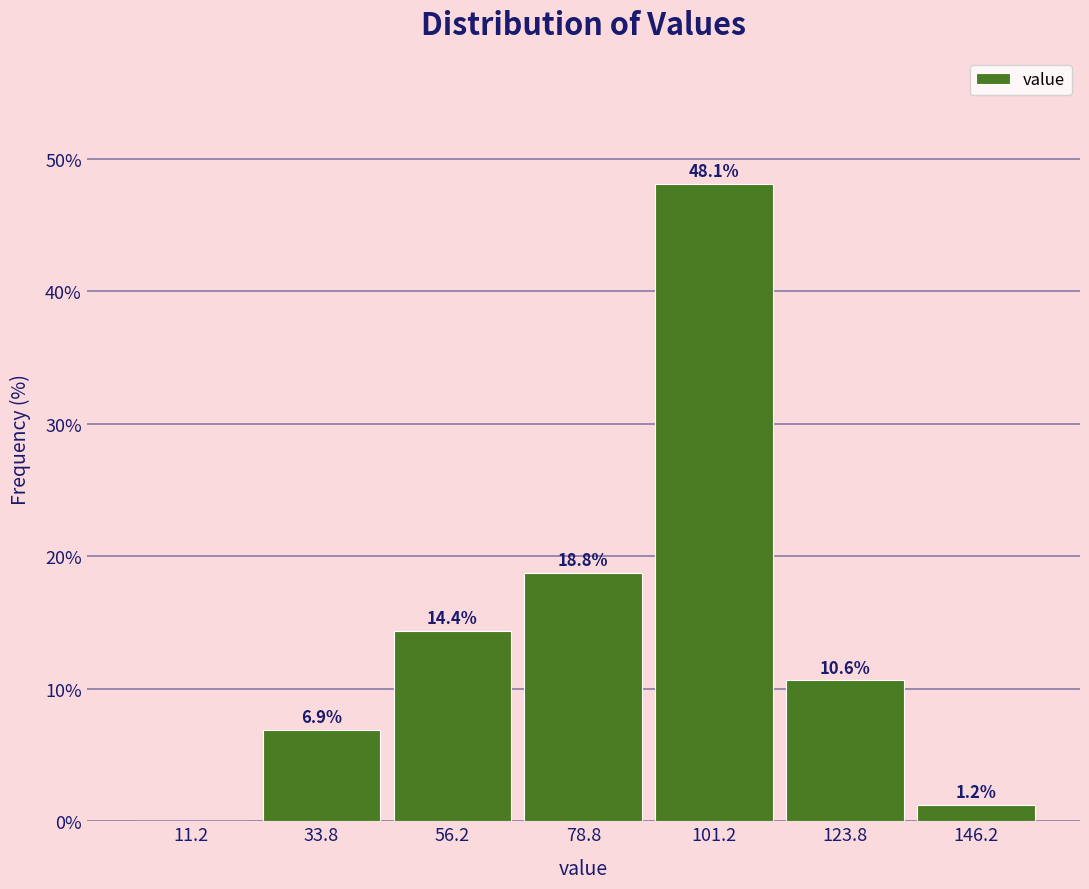

Which range on the x-axis has the tallest bar?

90.0 to 112.5